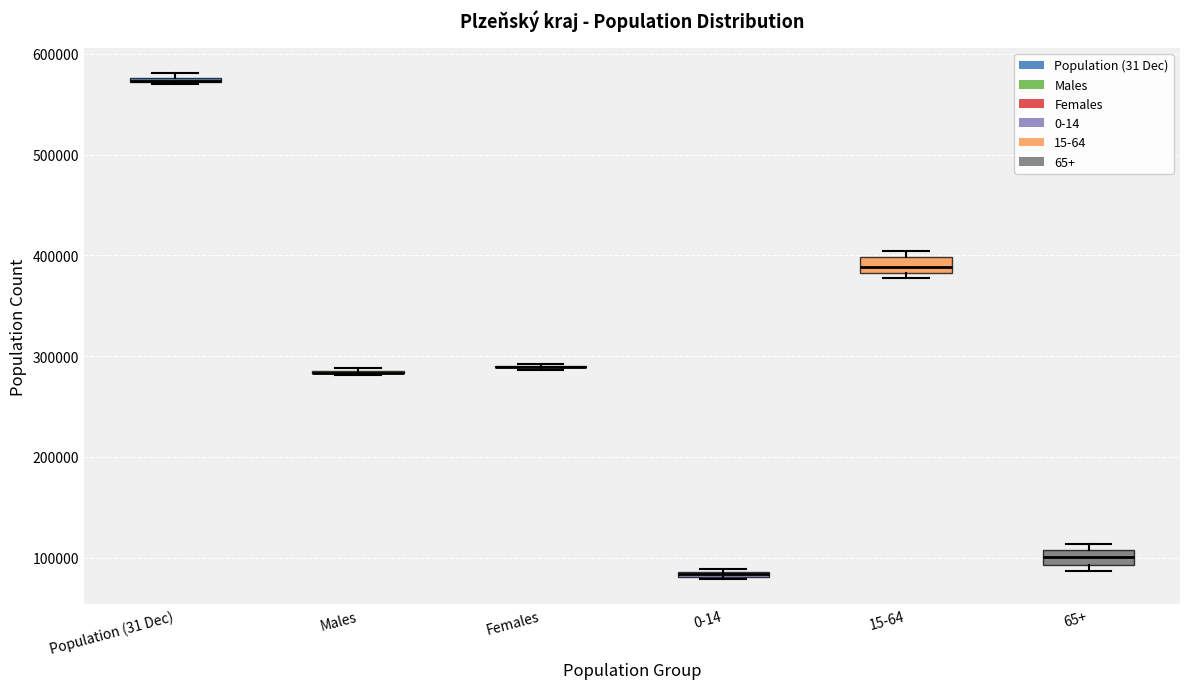

Where does the median line of the box for 65+ sit on the y-axis? The values are not printed on the chart, so give them approximately, as read against the axis.

100000